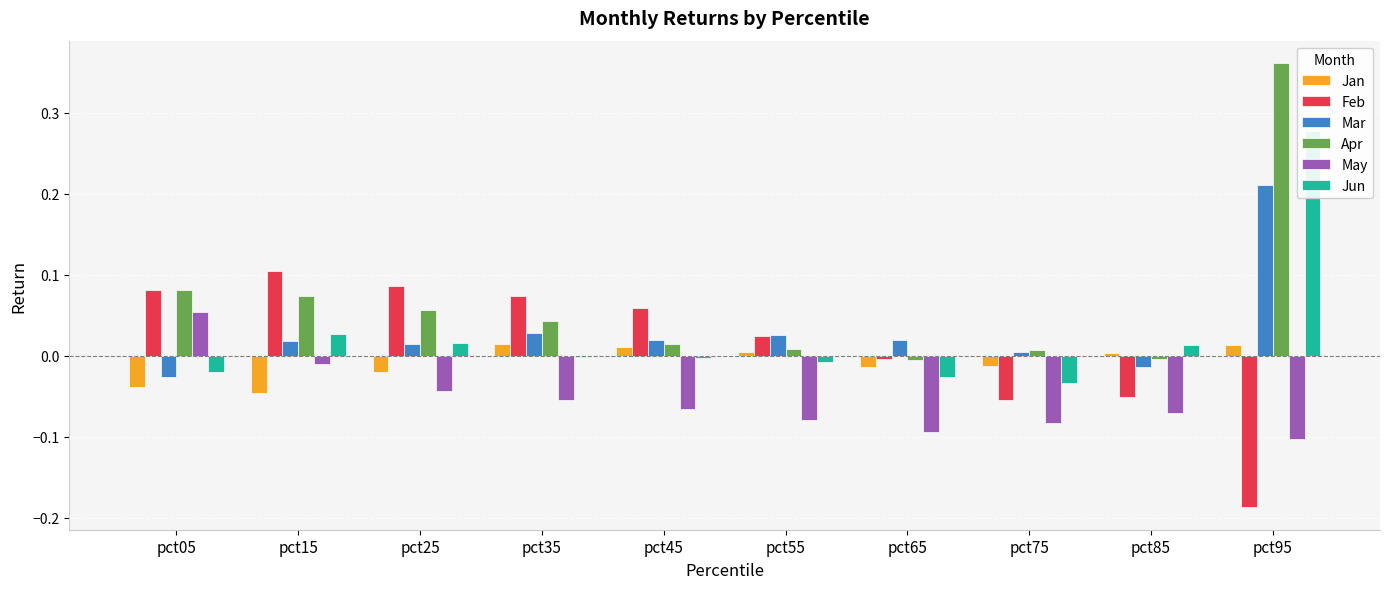

What is the maximum value shown in the chart?

0.4